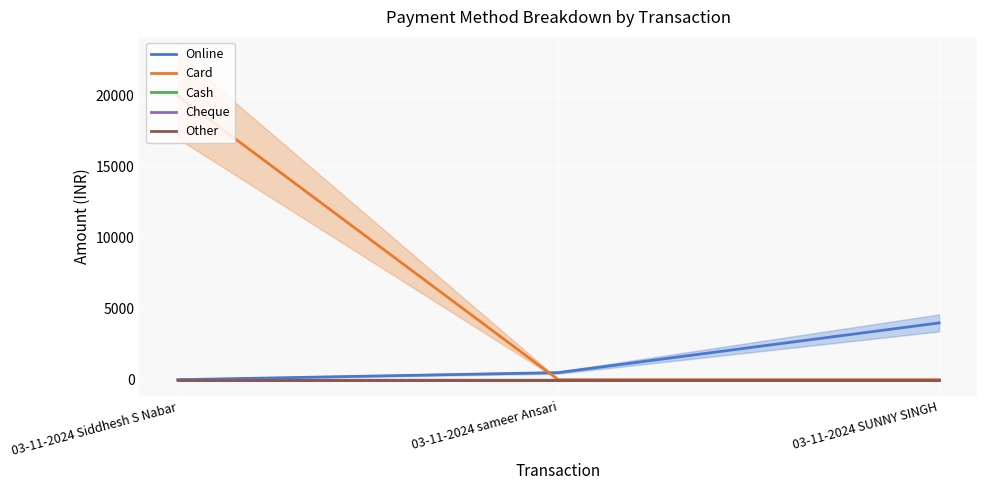

Is the value of Cash at 03-11-2024 SUNNY SINGH greater than the value of Online at 03-11-2024 Siddhesh S Nabar?

No